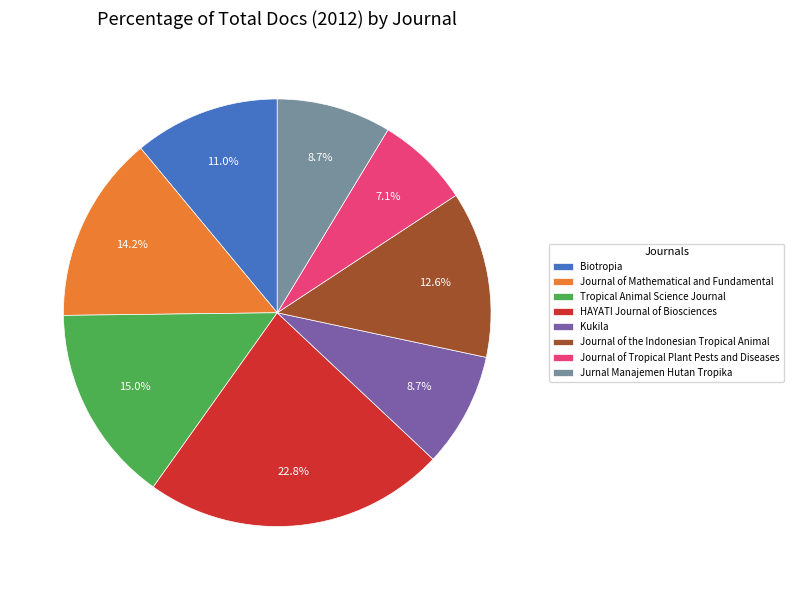

Which slice is the smallest?

Journal of Tropical Plant Pests and Diseases